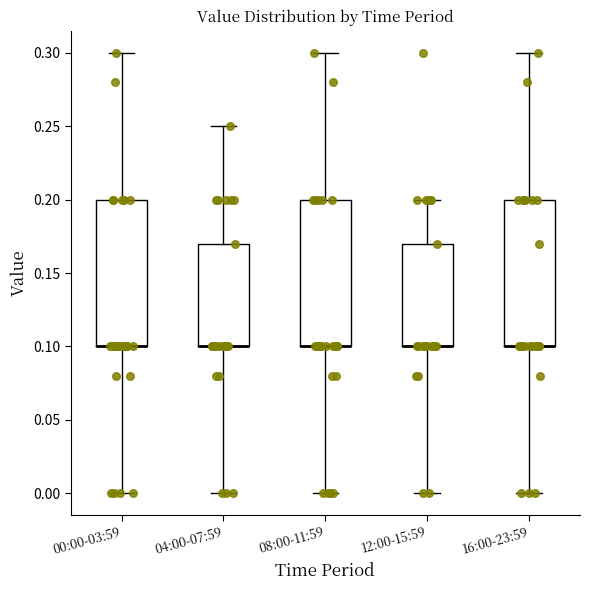

Reading left to right, read every box against the y-axis: the position of its median line, the range the box covers, and the ends of its whiskers. The values are not printed on the chart, so give them approximately, as read against the axis.

00:00-03:59: median 0.10 (drawn on the box's lower edge), box 0.10 to 0.20, whiskers 0.00 to 0.30
04:00-07:59: median 0.10 (drawn on the box's lower edge), box 0.10 to 0.17, whiskers 0.00 to 0.25
08:00-11:59: median 0.10 (drawn on the box's lower edge), box 0.10 to 0.20, whiskers 0.00 to 0.30
12:00-15:59: median 0.10 (drawn on the box's lower edge), box 0.10 to 0.17, whiskers 0.00 to 0.20
16:00-23:59: median 0.10 (drawn on the box's lower edge), box 0.10 to 0.20, whiskers 0.00 to 0.30